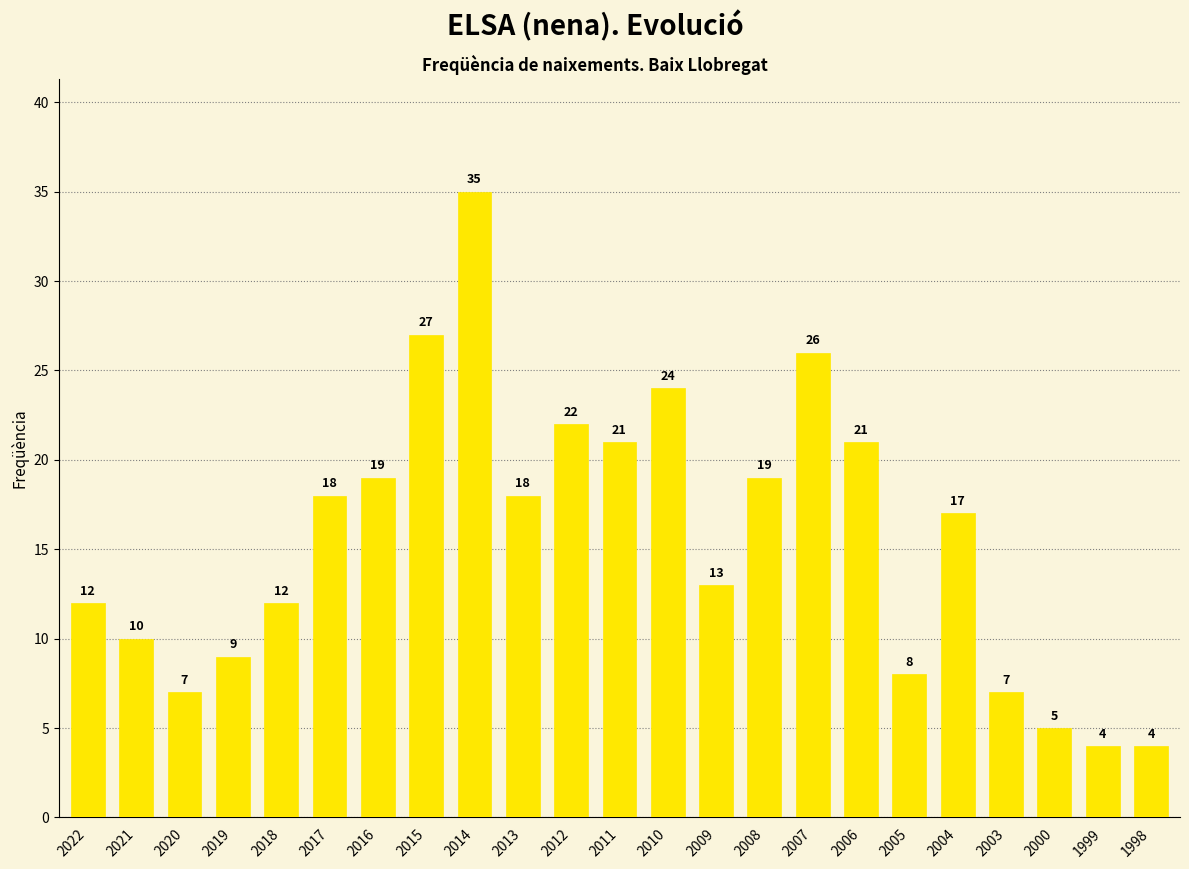

The chart shows a value of 22 at 2012. True or false?

True